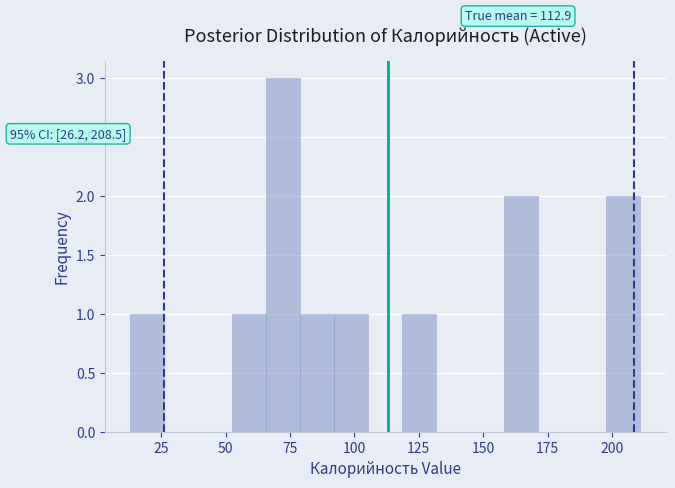

Around what value on the x-axis is the tallest bar? Give the approximate position of its centre, as read against the axis.

70